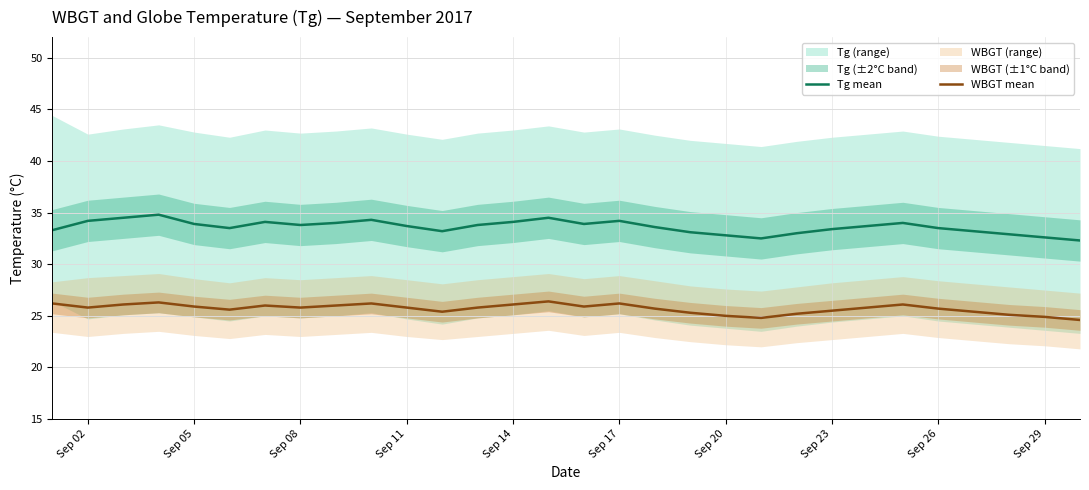

Is it true that Tg mean equals 33.4 at Sep 23?

True